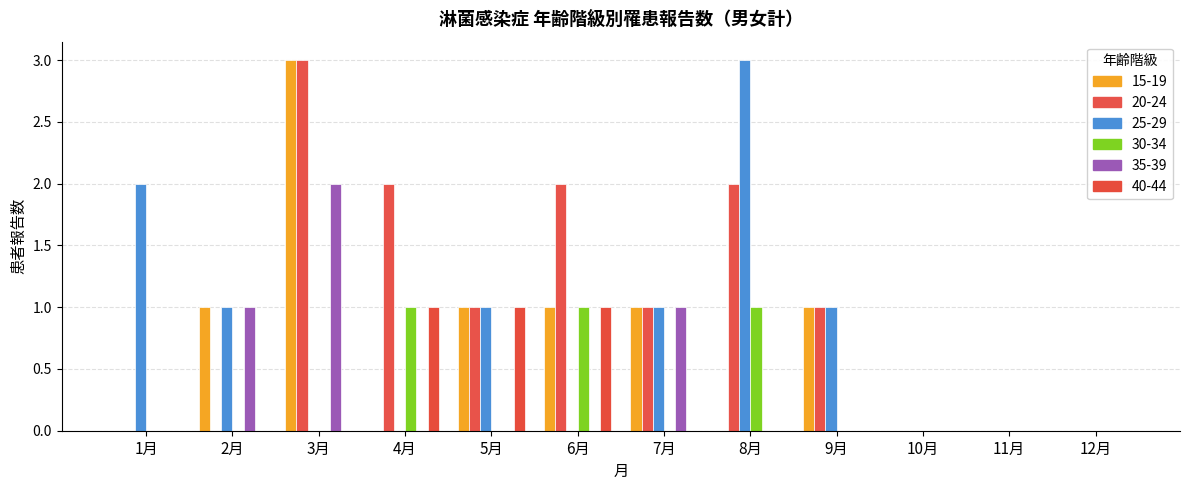

What is the sum of all 35-39 values?

4